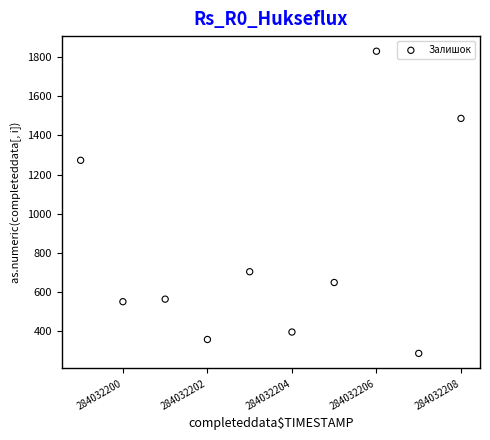

What Y value in the scatter plot is closest to 1058?

1273